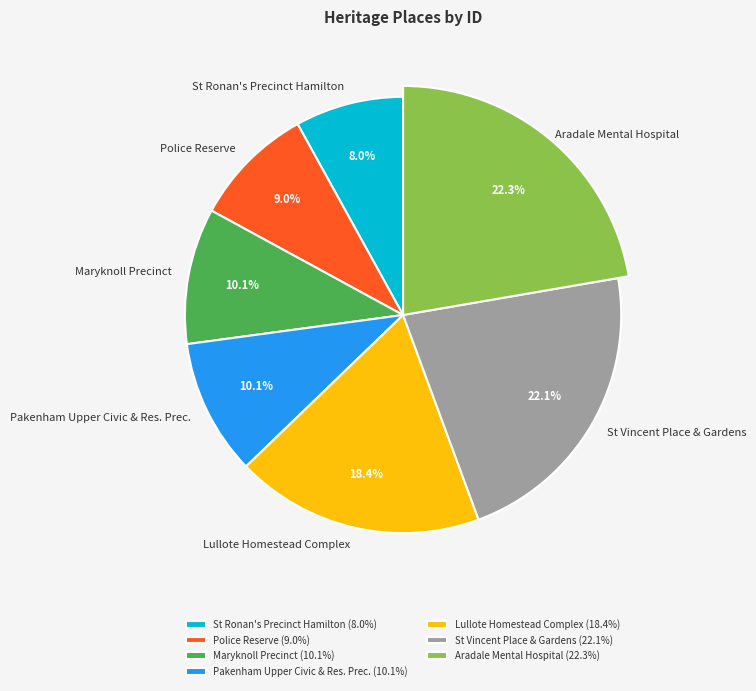

What is the largest slice in the pie chart?

Aradale Mental Hospital